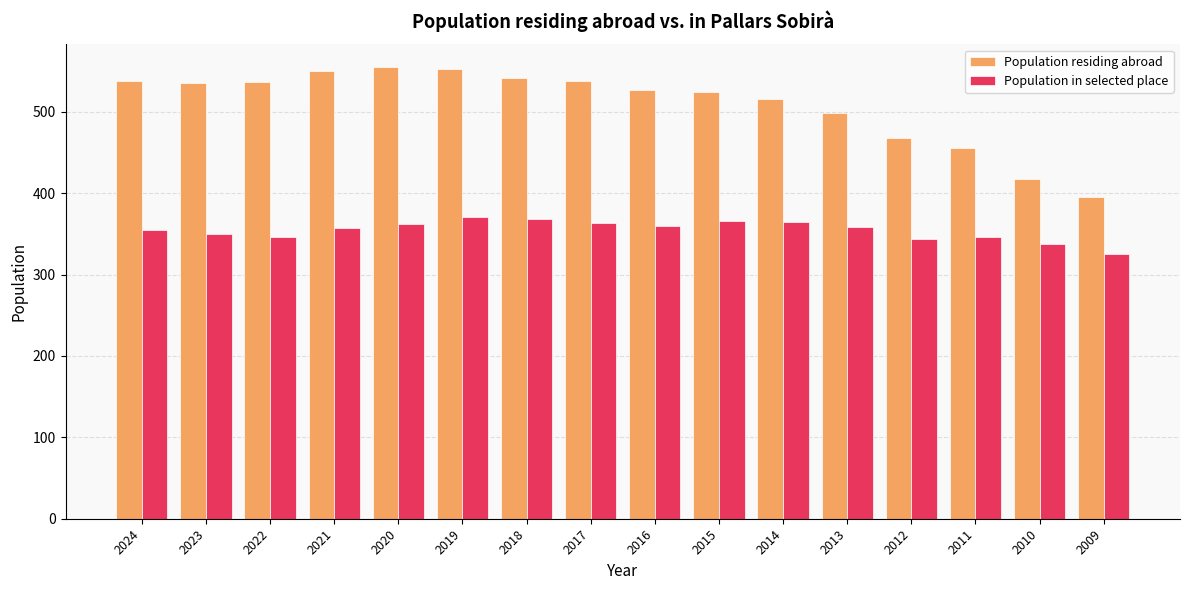

What is the lowest value of the Population in selected place series?

325